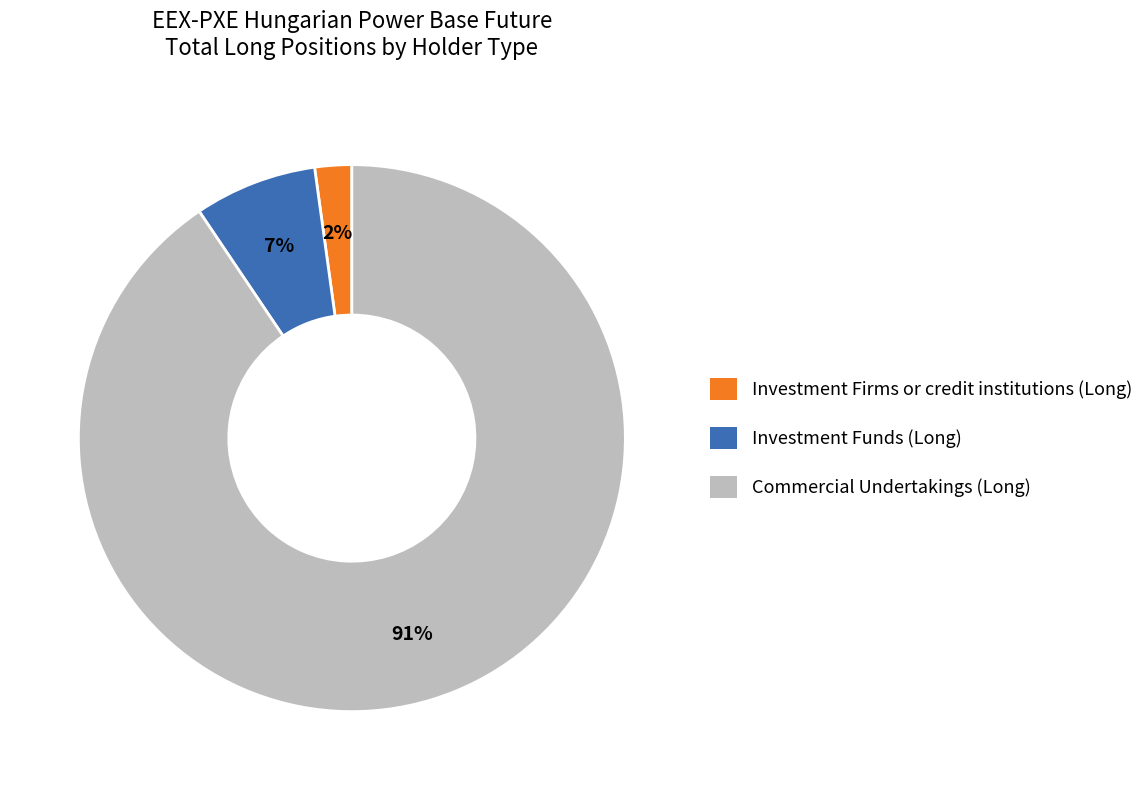

Which slice represents more than half of the pie?

Commercial Undertakings (Long)